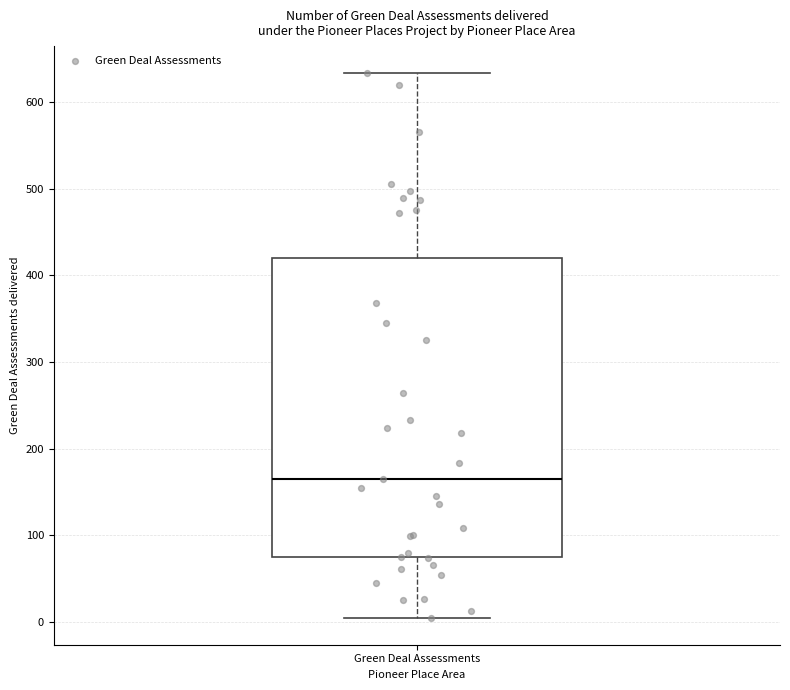

Where does the median line of the box for Green Deal Assessments sit on the y-axis? The values are not printed on the chart, so give them approximately, as read against the axis.

170